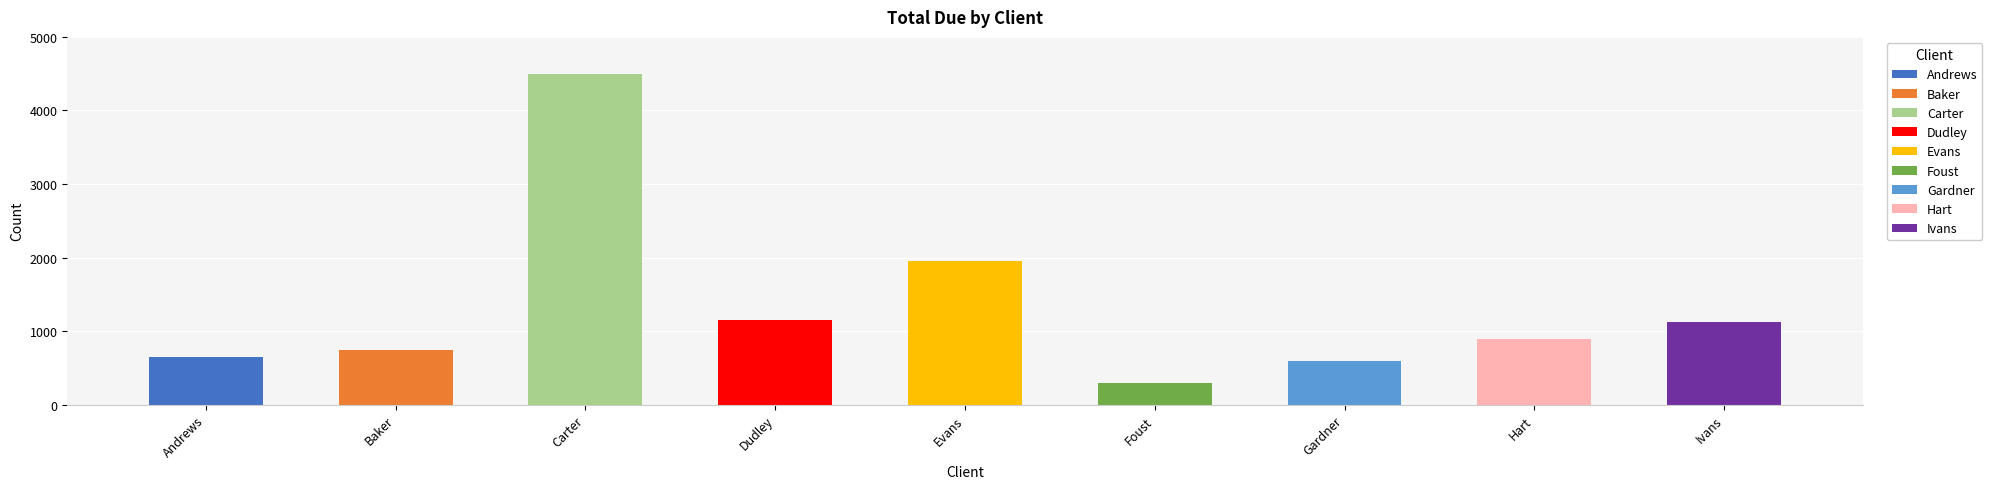

What is the difference between the values at Gardner and Baker?

150